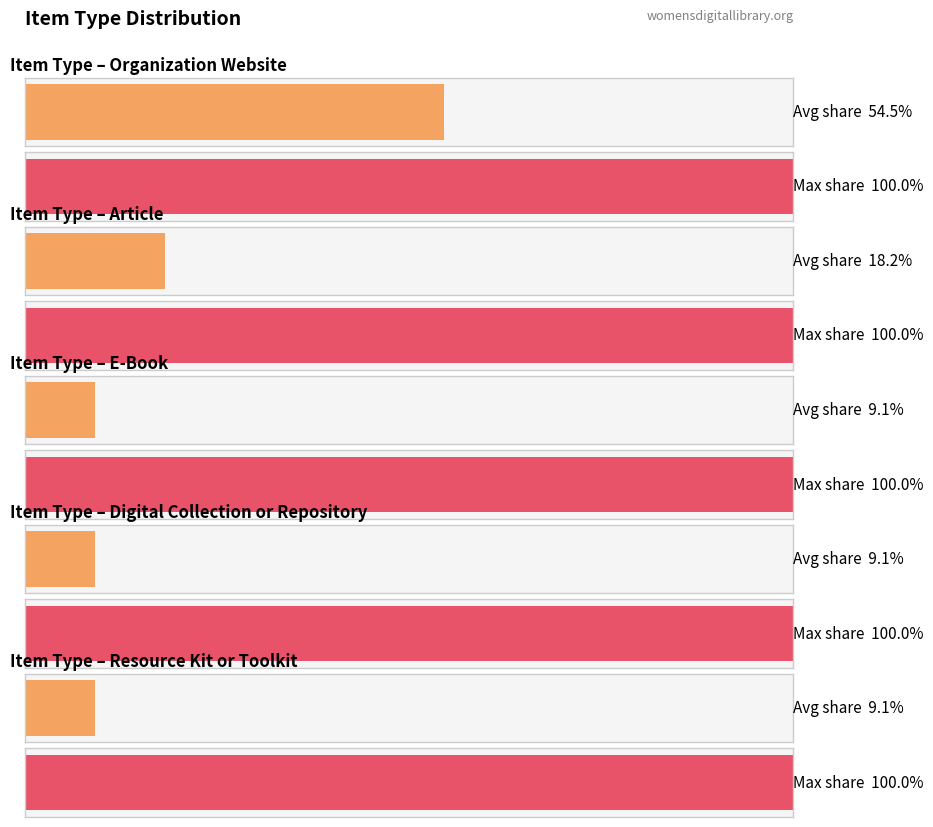

What is the sum of all featured values?

1